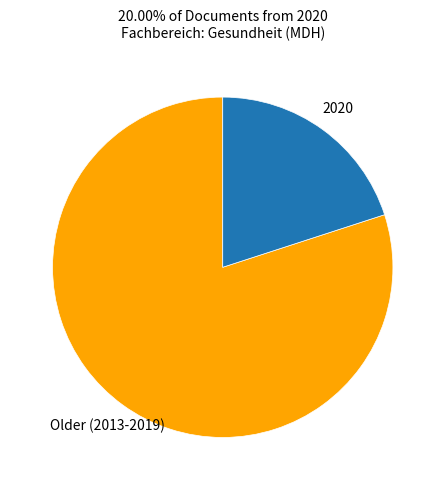

Is there a majority slice in this chart?

Yes